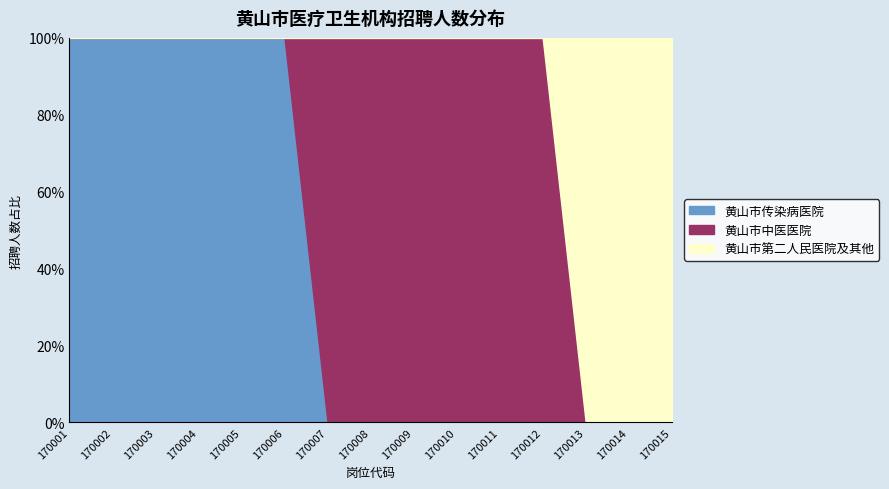

Which label corresponds to the largest value in the chart?

170010